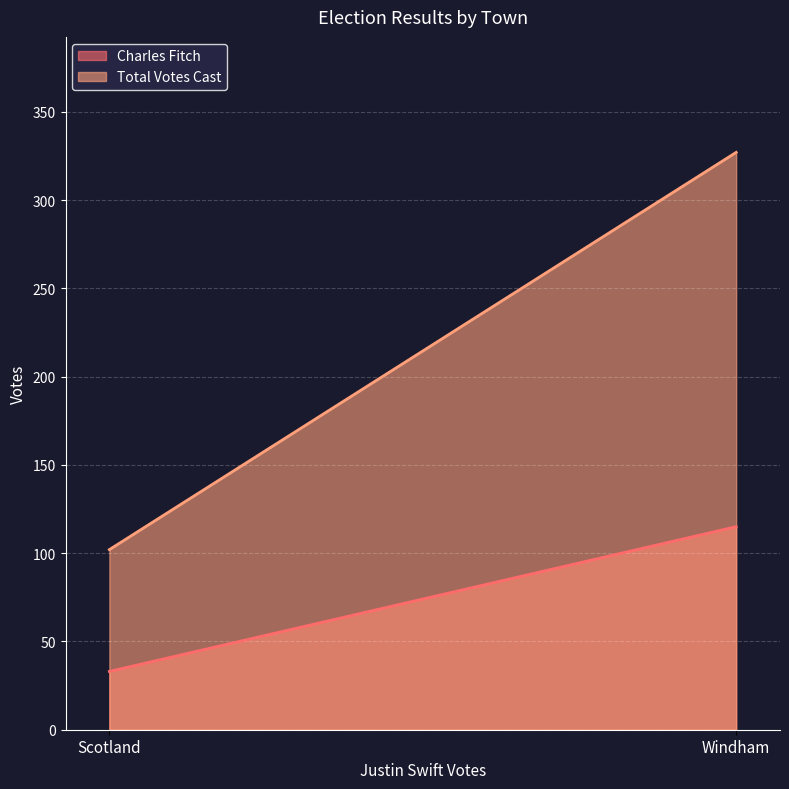

Is it true that Total Votes Cast equals 327 at Windham?

True